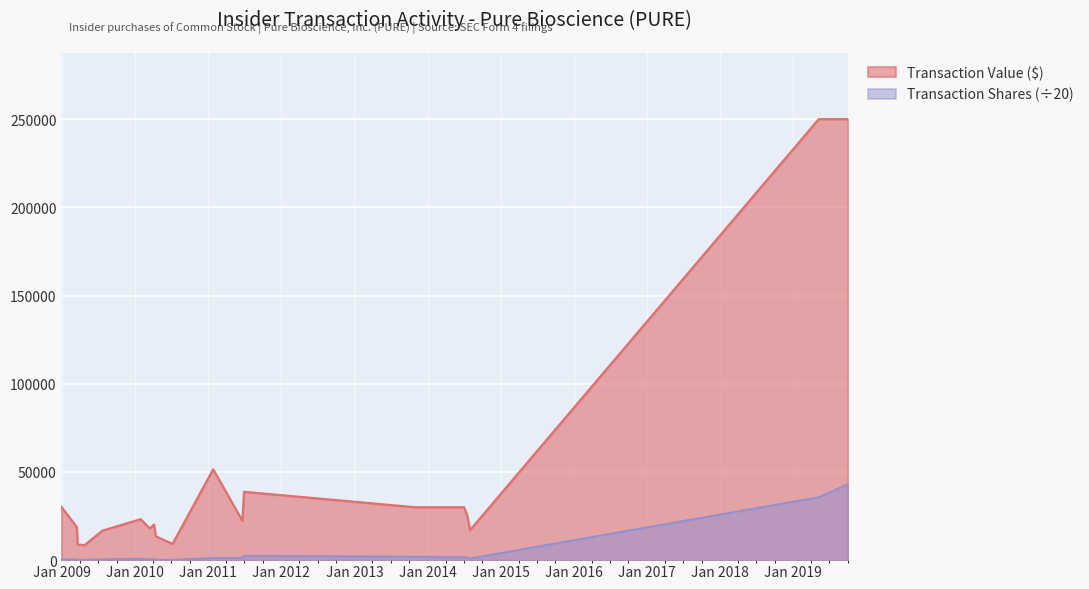

True or false: Transaction Shares and Transaction Value ($) intersect in this chart.

False